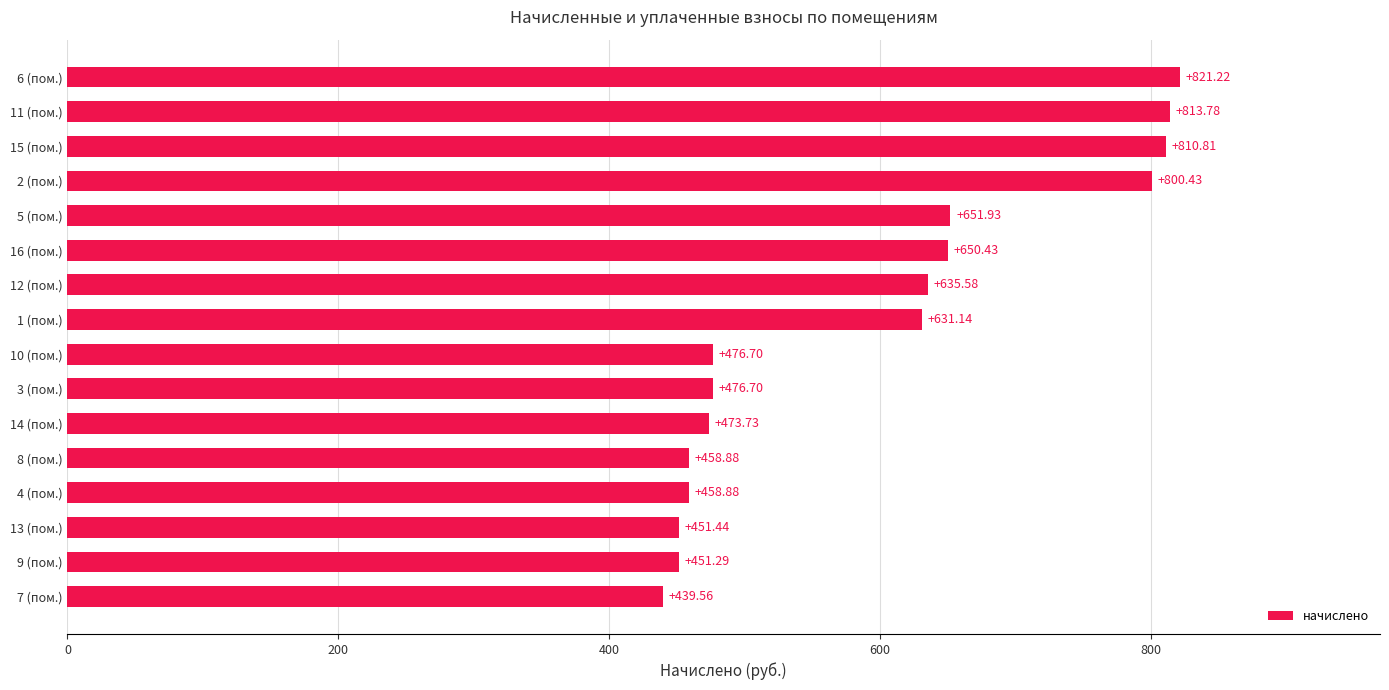

What is the ratio of the value at 1 (пом.) to the value at 6 (пом.)?

0.8